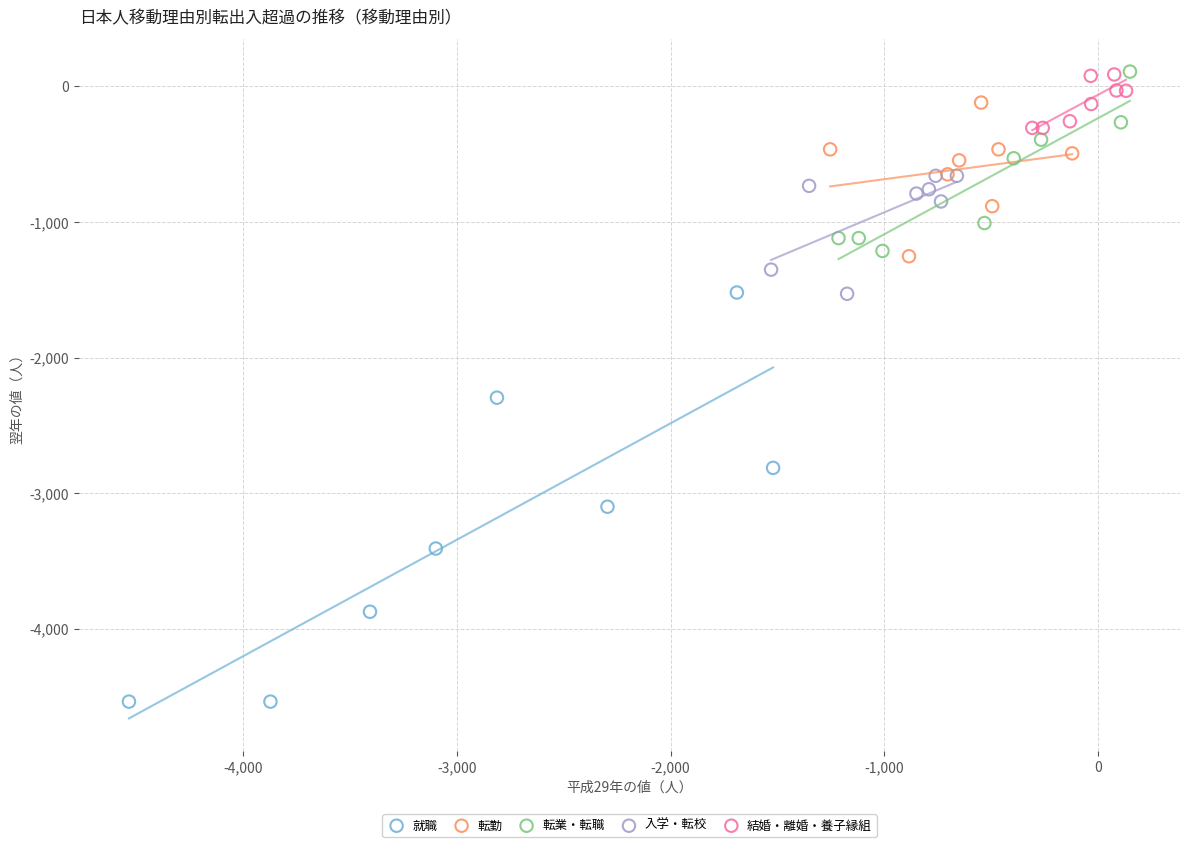

What are all the series names shown in the legend?

就職, 転勤, 転業・転職, 入学・転校, 結婚・離婚・養子縁組